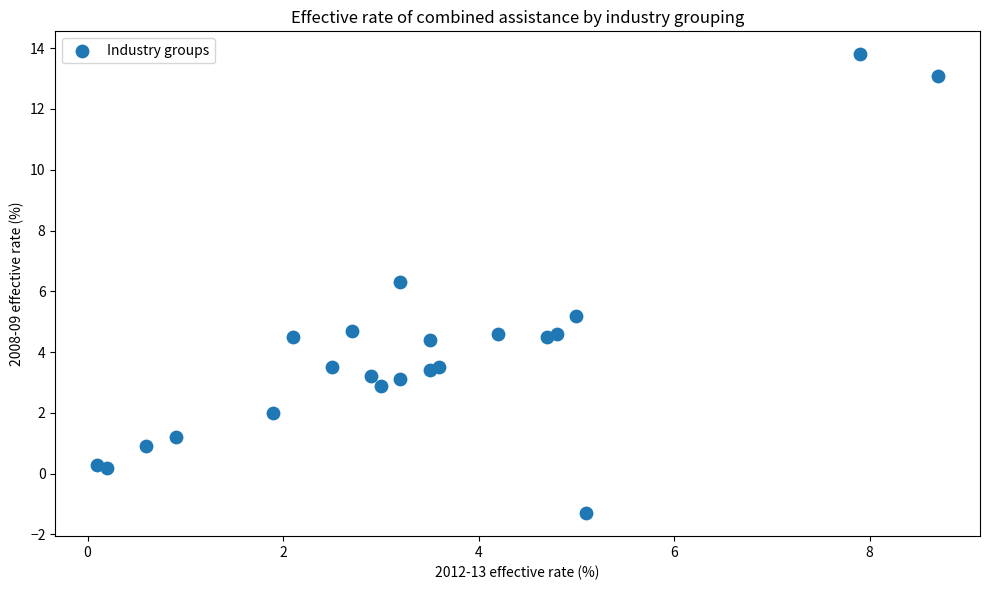

What is the range of Y values (max minus min)?

15.1